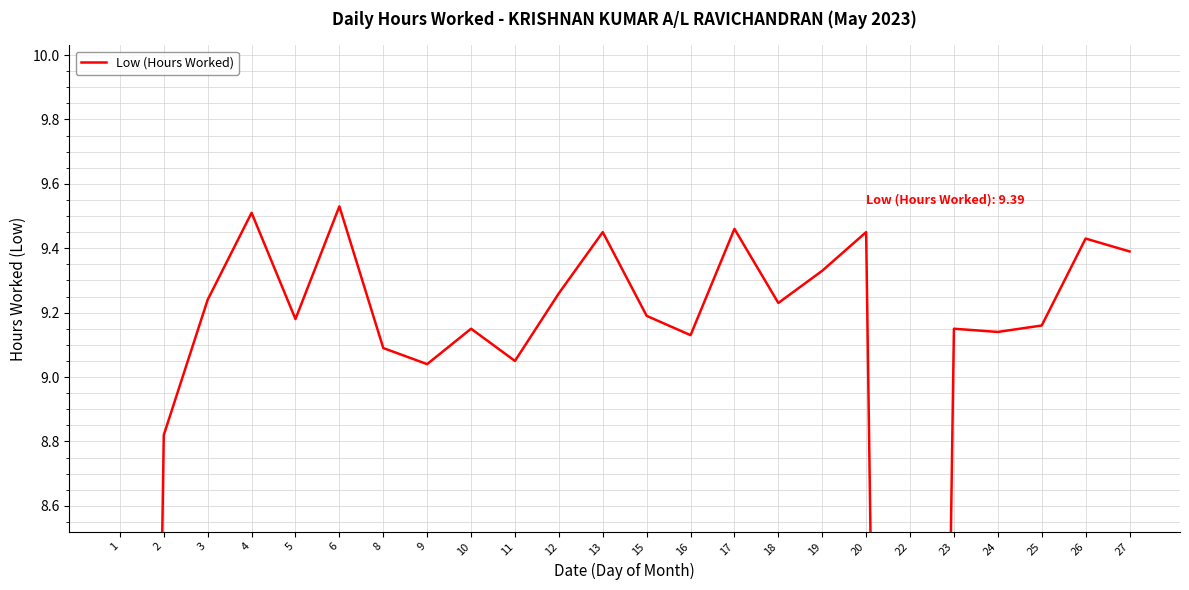

The chart shows a value of 9.4 at 26. True or false?

True